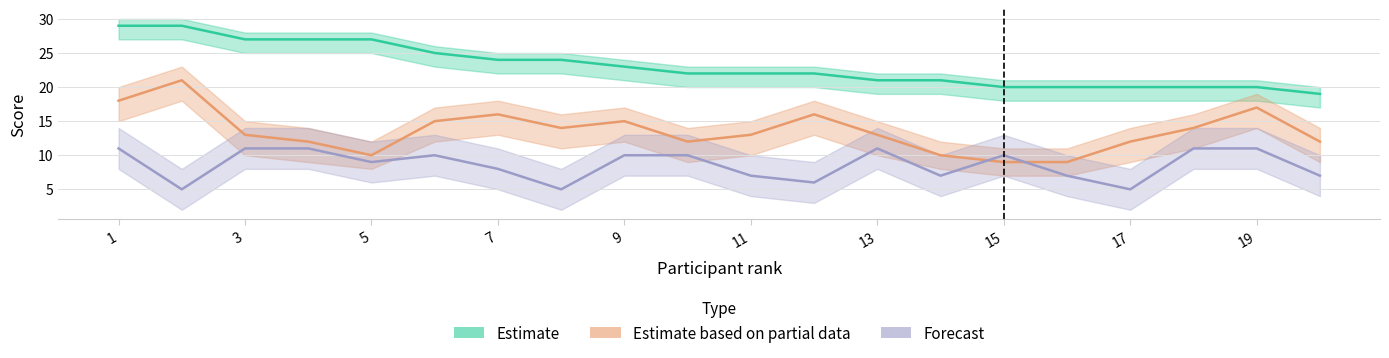

What is the difference between the highest and lowest values at 13?

16